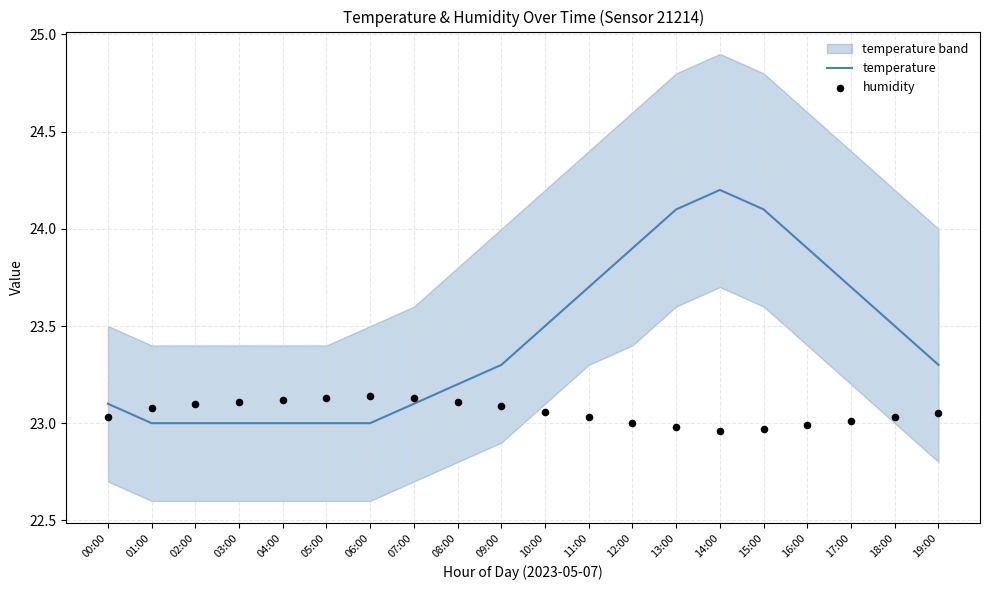

At how many categories does at least one series exceed 23?

20